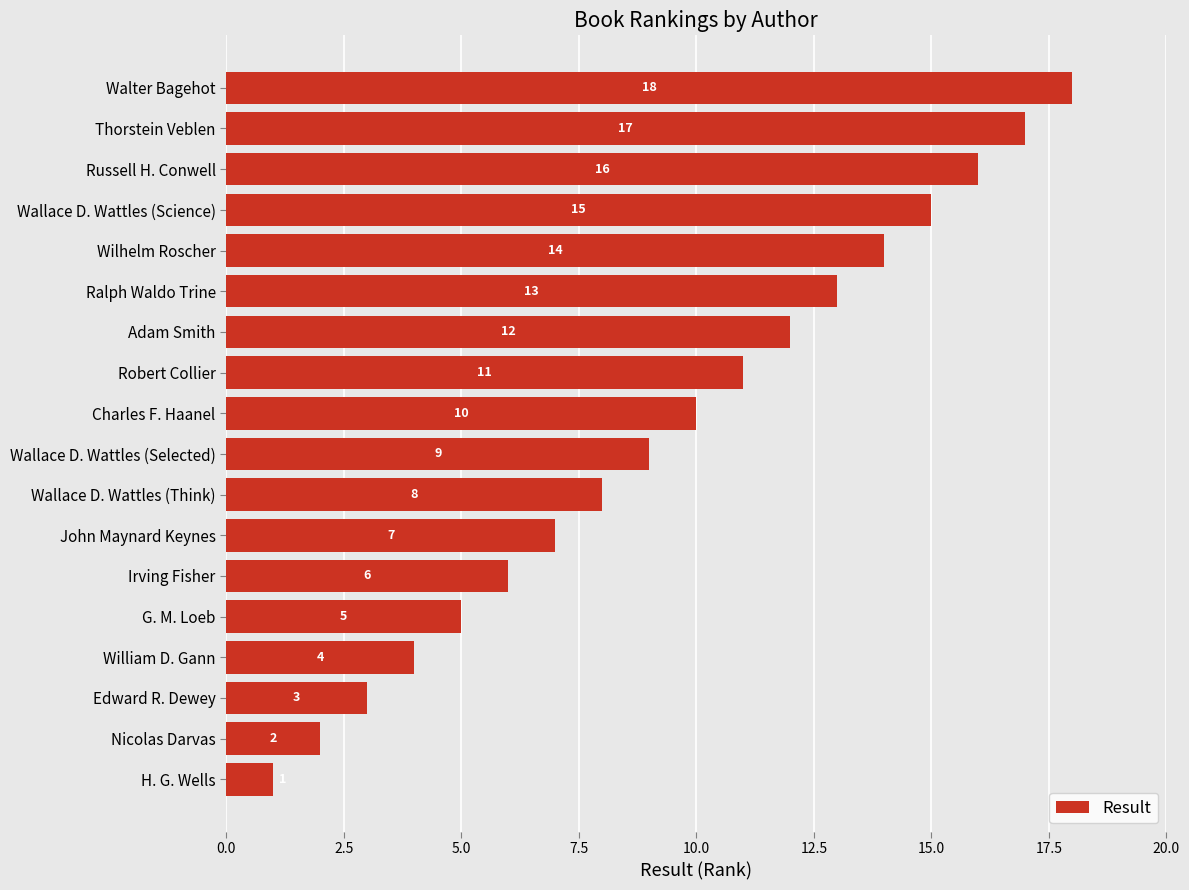

What is the maximum value shown in the chart?

18